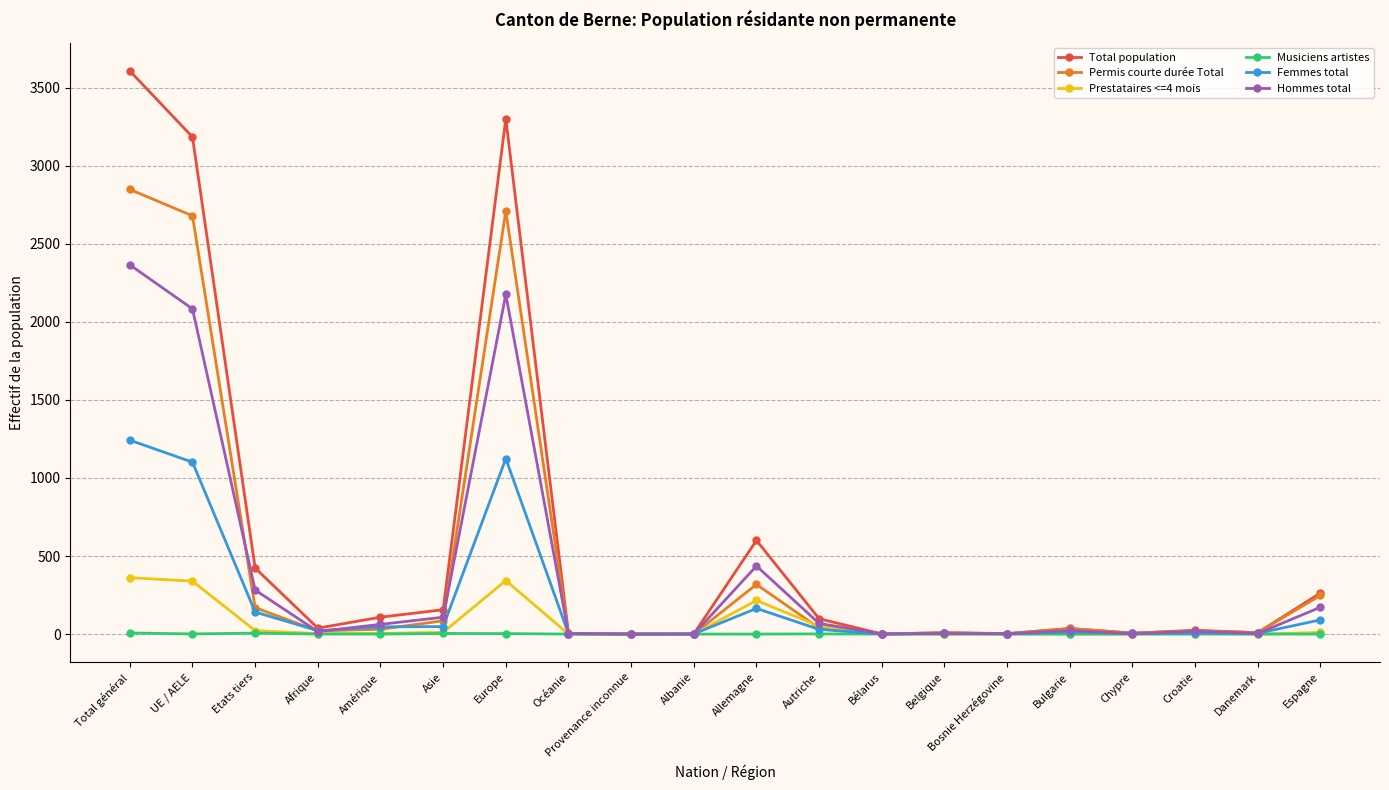

Is it true that Hommes total equals 2083 at UE / AELE?

True